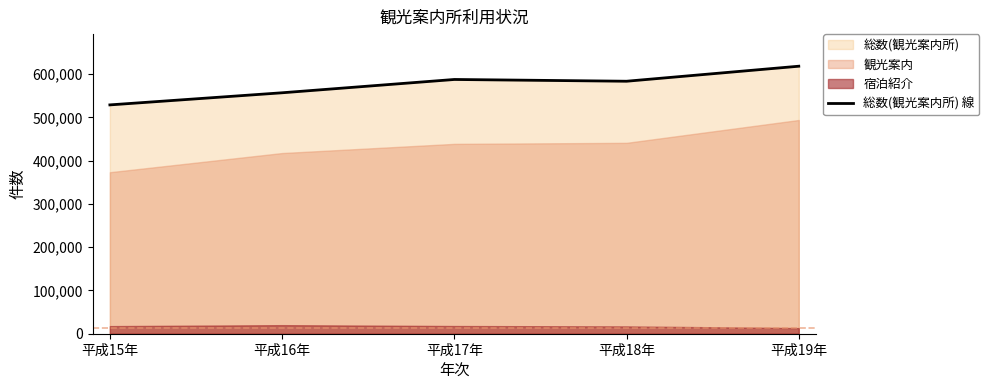

Where does the data first go above 583765?

平成17年